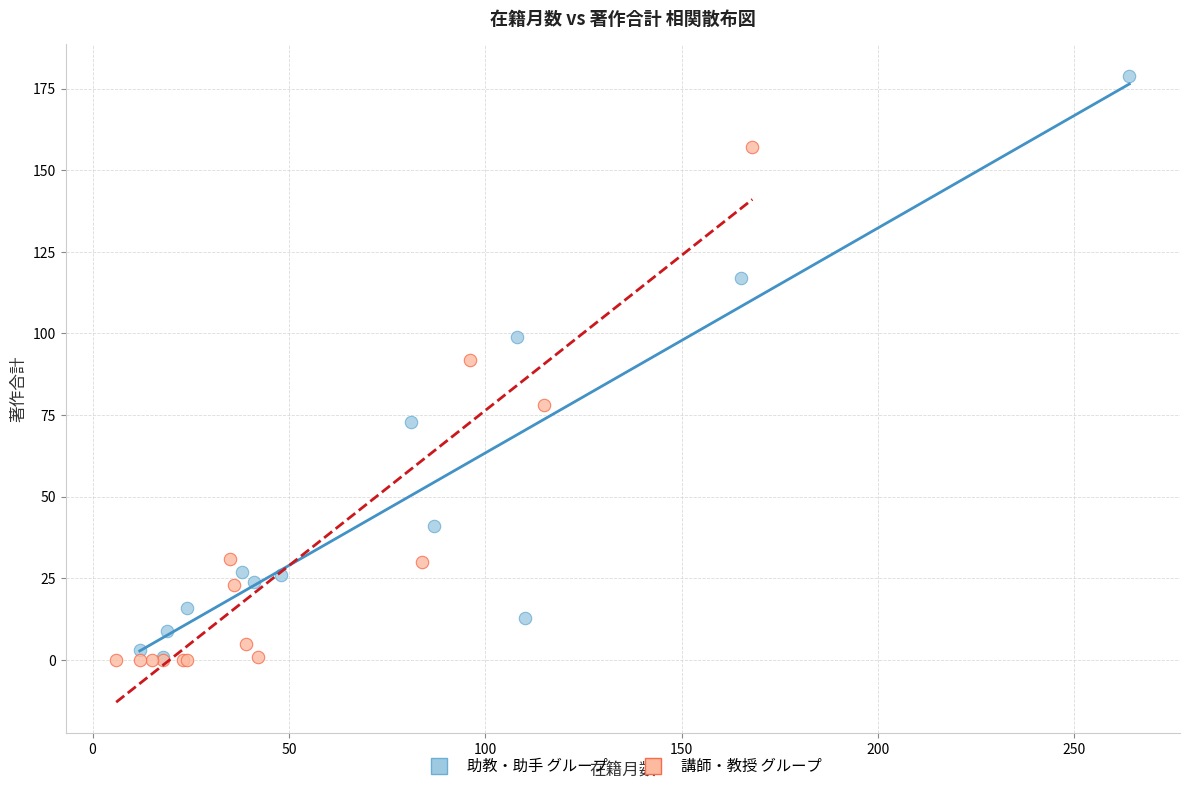

Which series has the largest Y range (max minus min)?

助教・助手 グループ